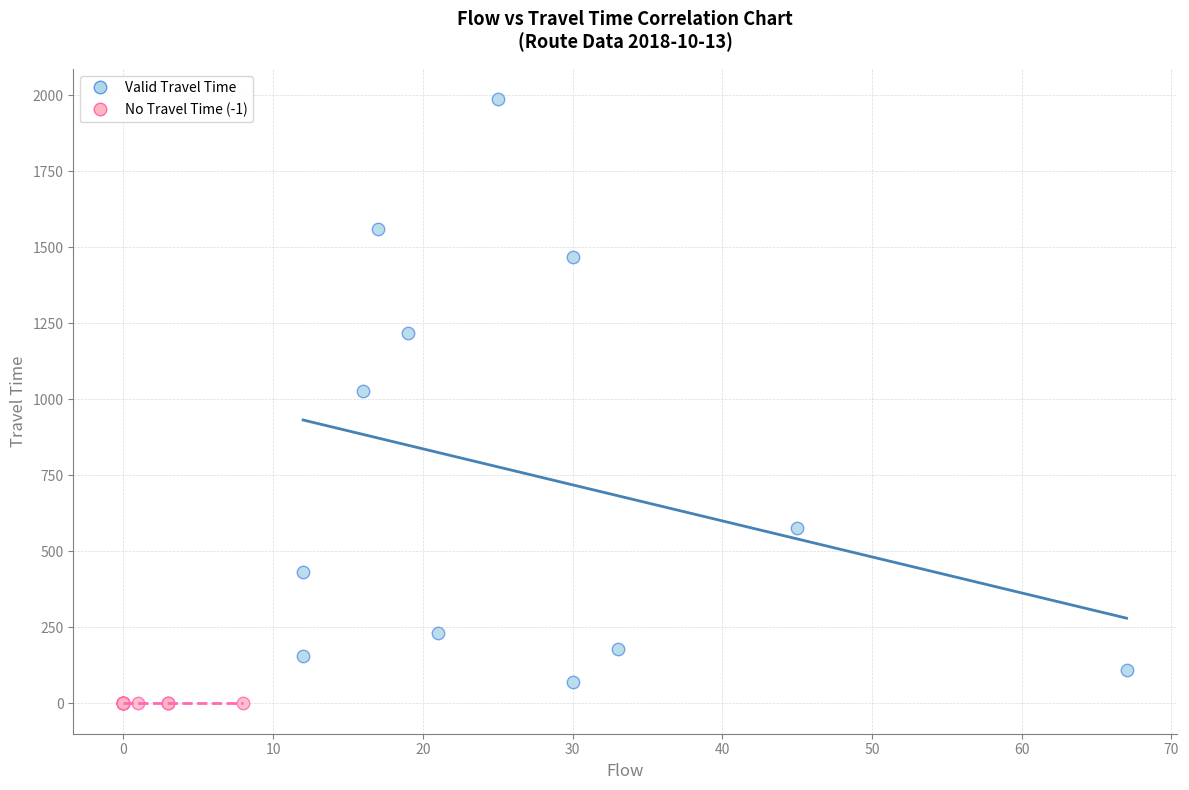

Which series reaches the maximum Y coordinate?

Valid Travel Time